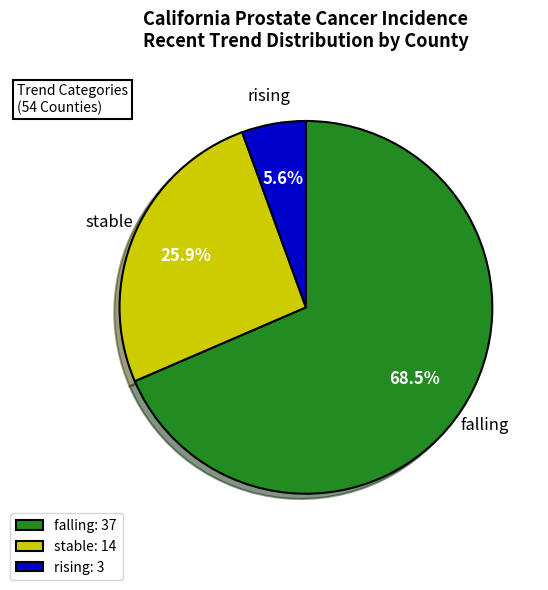

Which has a higher value, falling: 37 or rising: 3?

falling: 37